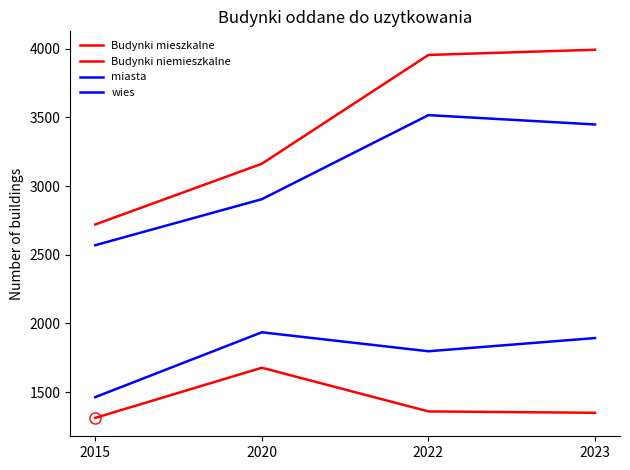

Is this an area chart (filled region under the line)?

No